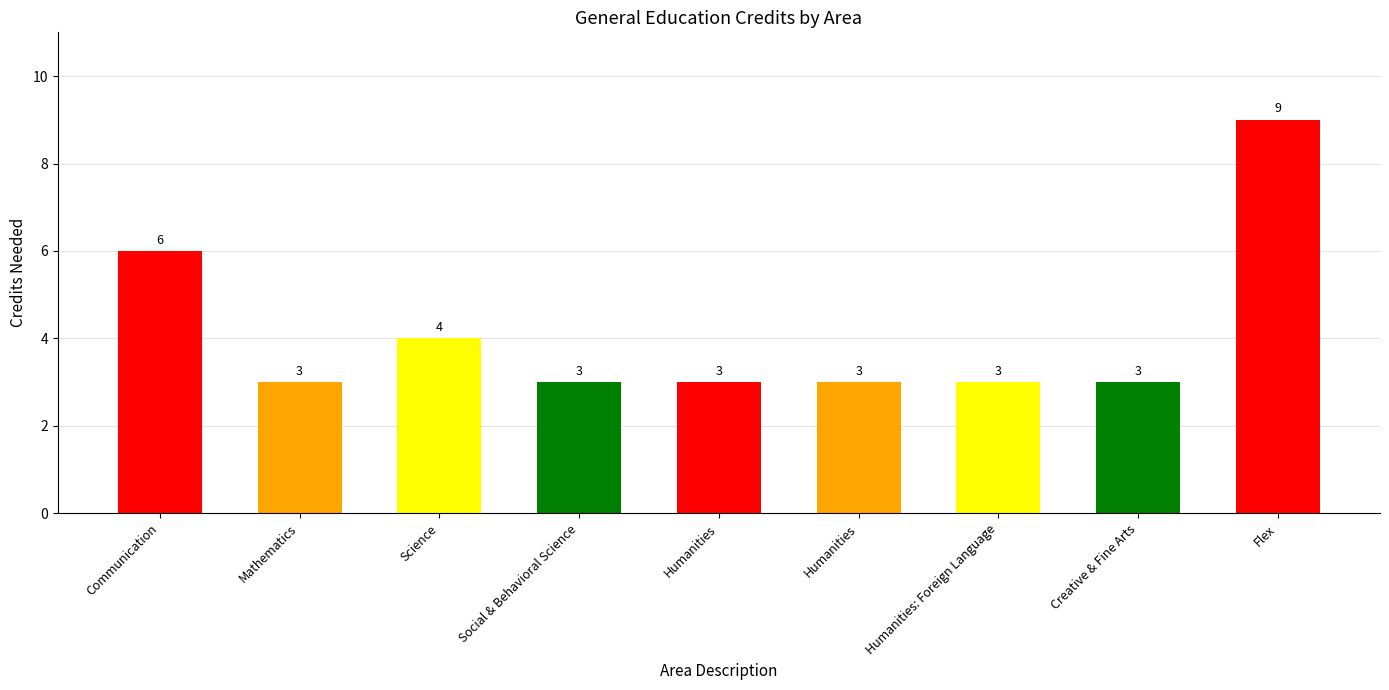

How many bars are there in total?

9